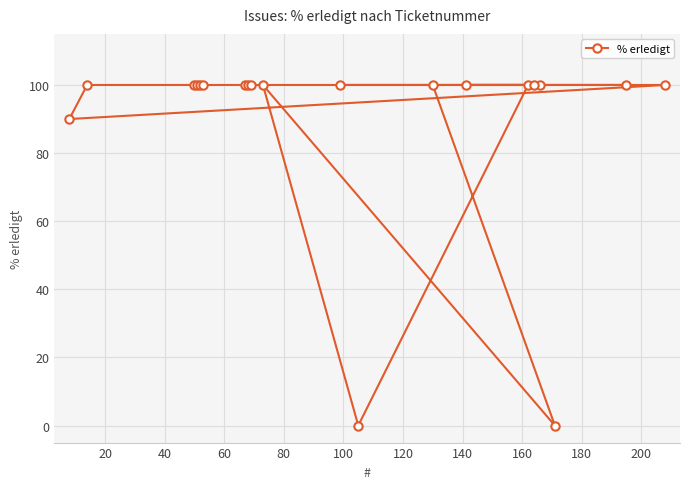

What is the difference between the second highest and second lowest values?

100